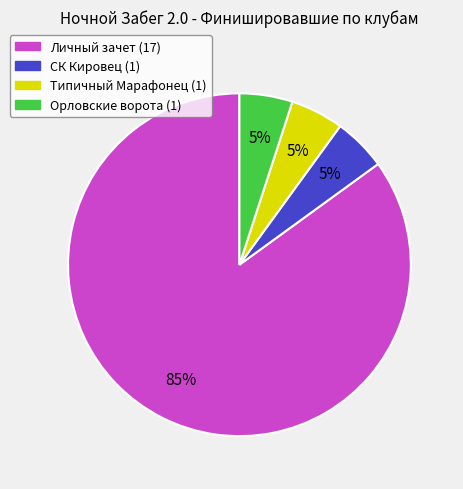

The СК Кировец slice represents 11% of the pie. True or false?

False